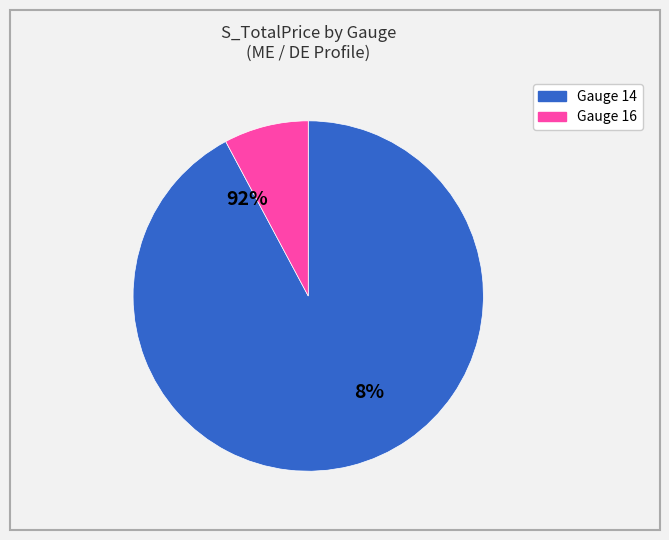

Is 19 the majority of the pie?

No